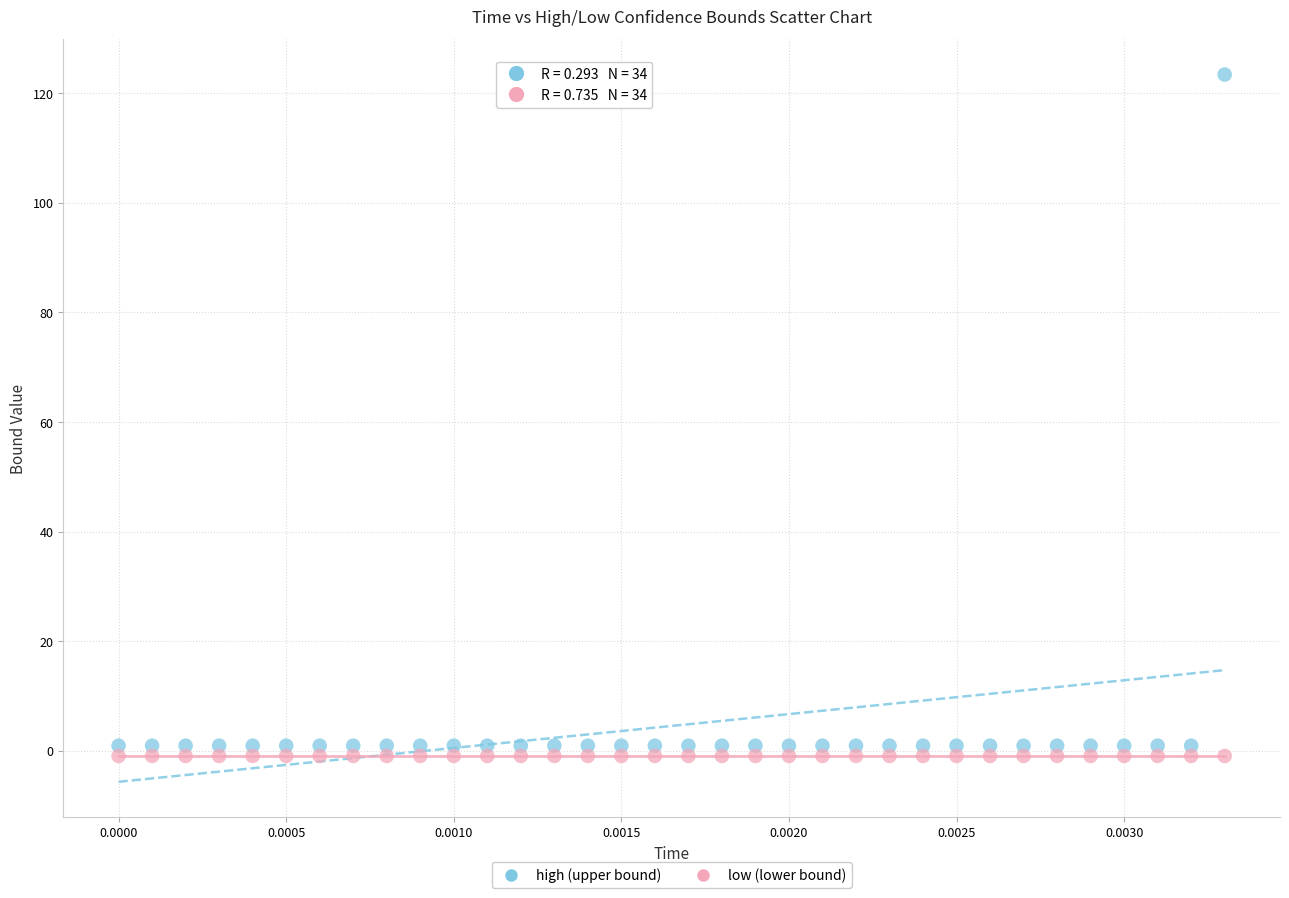

What are all the series names shown in the legend?

high (upper bound), low (lower bound)